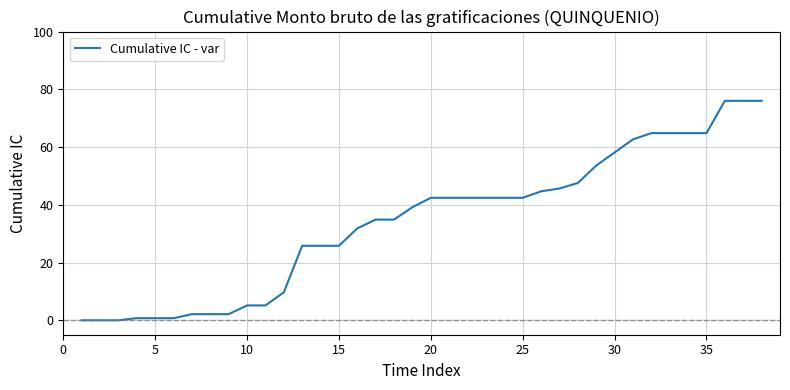

What is the maximum value shown in the chart?

76.0